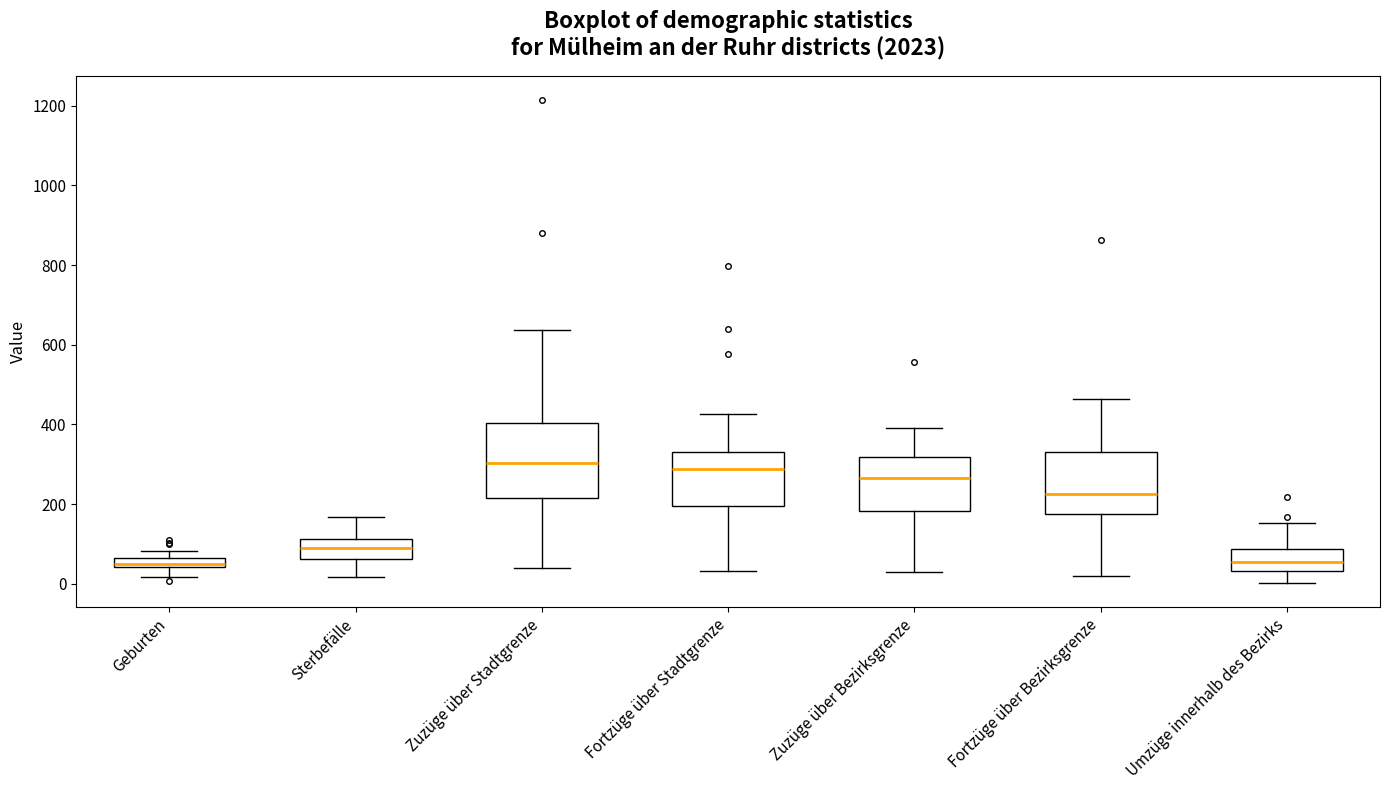

Comparing the boxes themselves (not the whiskers), which one is the tallest?

Zuzüge über Stadtgrenze